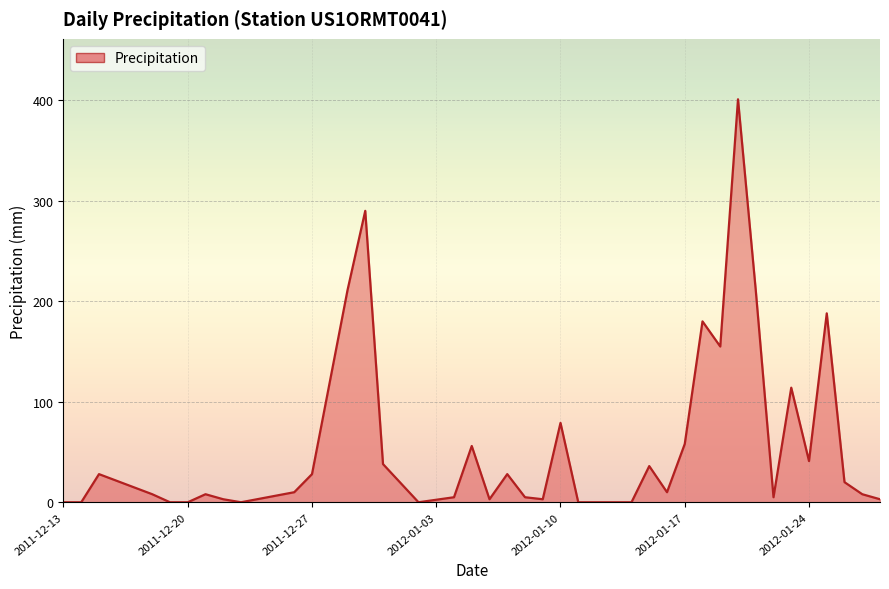

What is the difference between the maximum and minimum values?

401